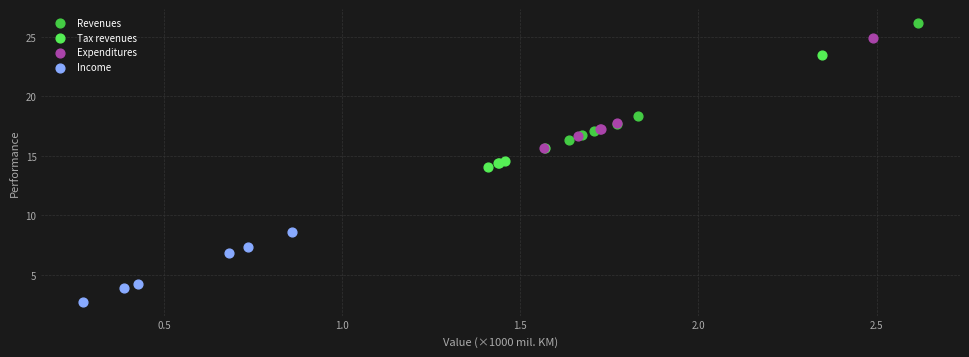

Which series has the widest spread of Y values?

Revenues